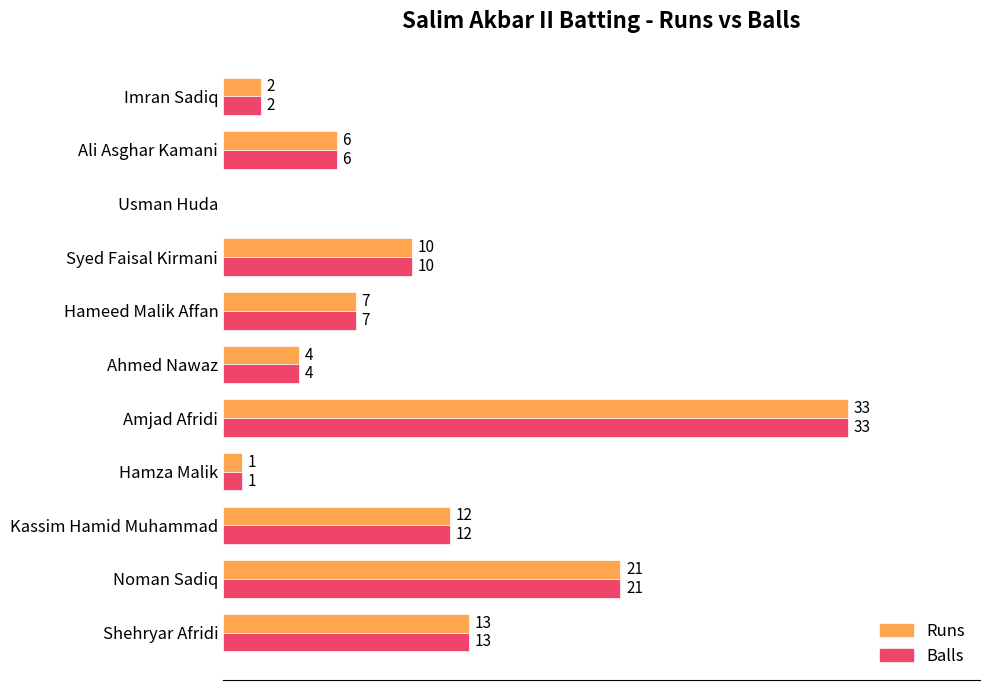

What are all the series names shown in the legend?

Runs, Balls